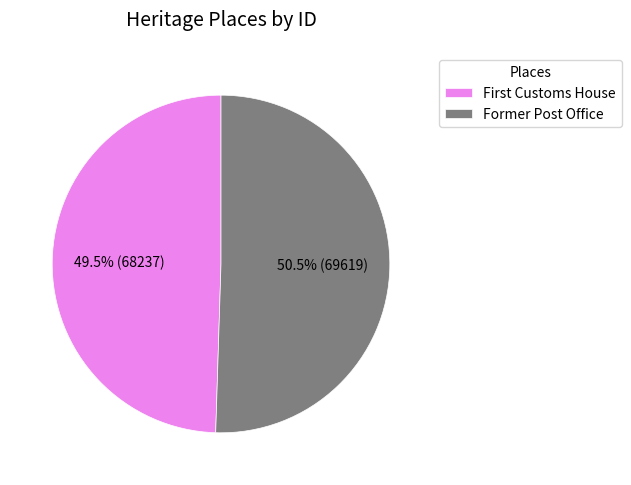

The Former Post Office slice represents 43% of the pie. True or false?

False